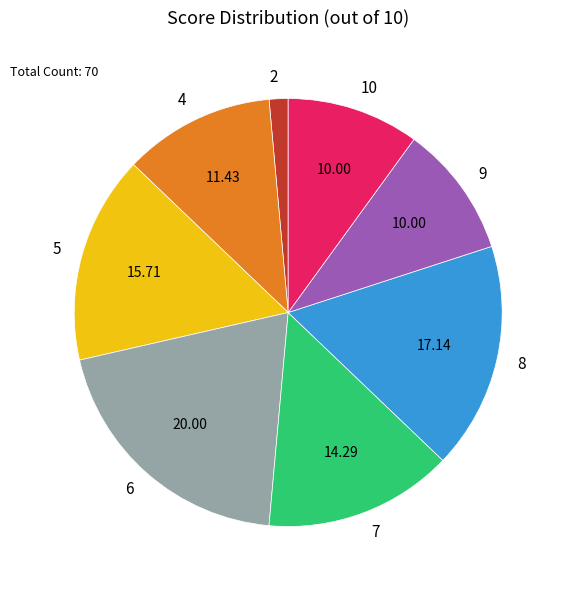

Approximately how many times larger is the value at 7 compared to 6?

0.7